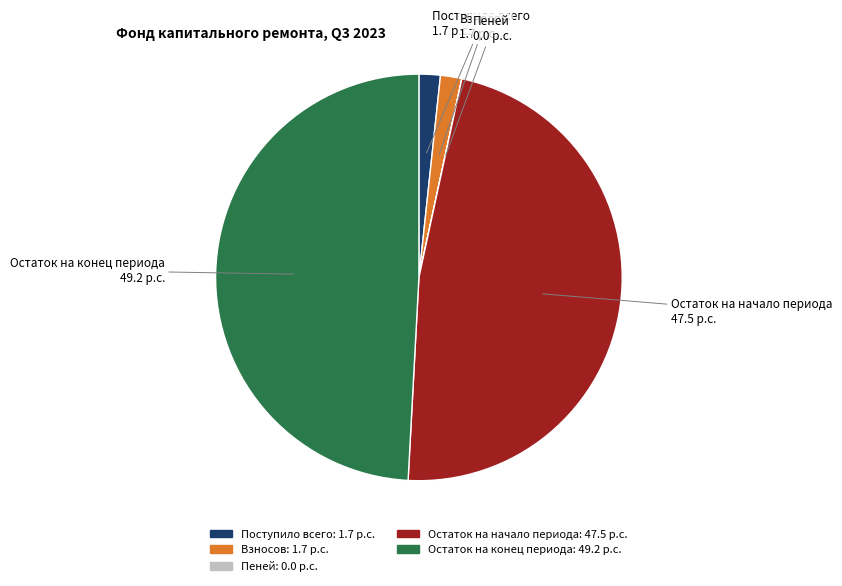

Which category has the biggest portion of the pie?

Остаток на конец периода